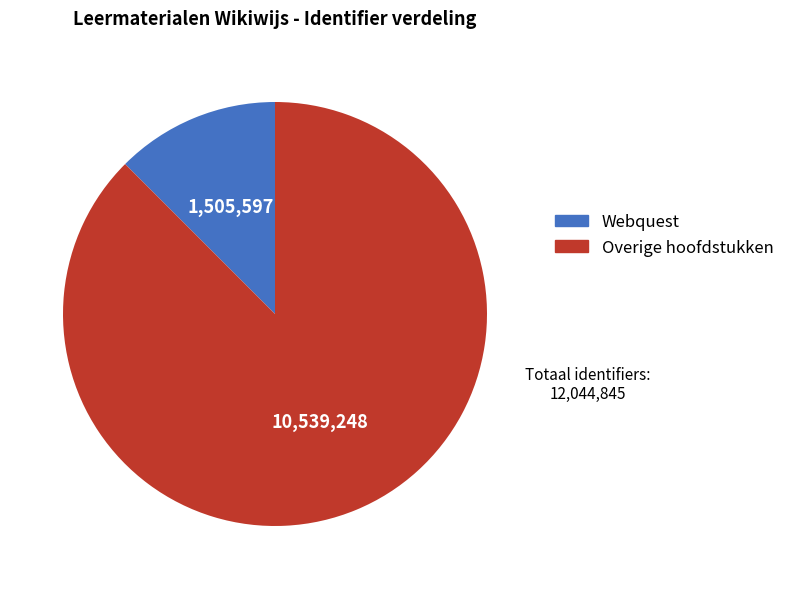

Is there any slice that represents more than half of the pie?

Yes